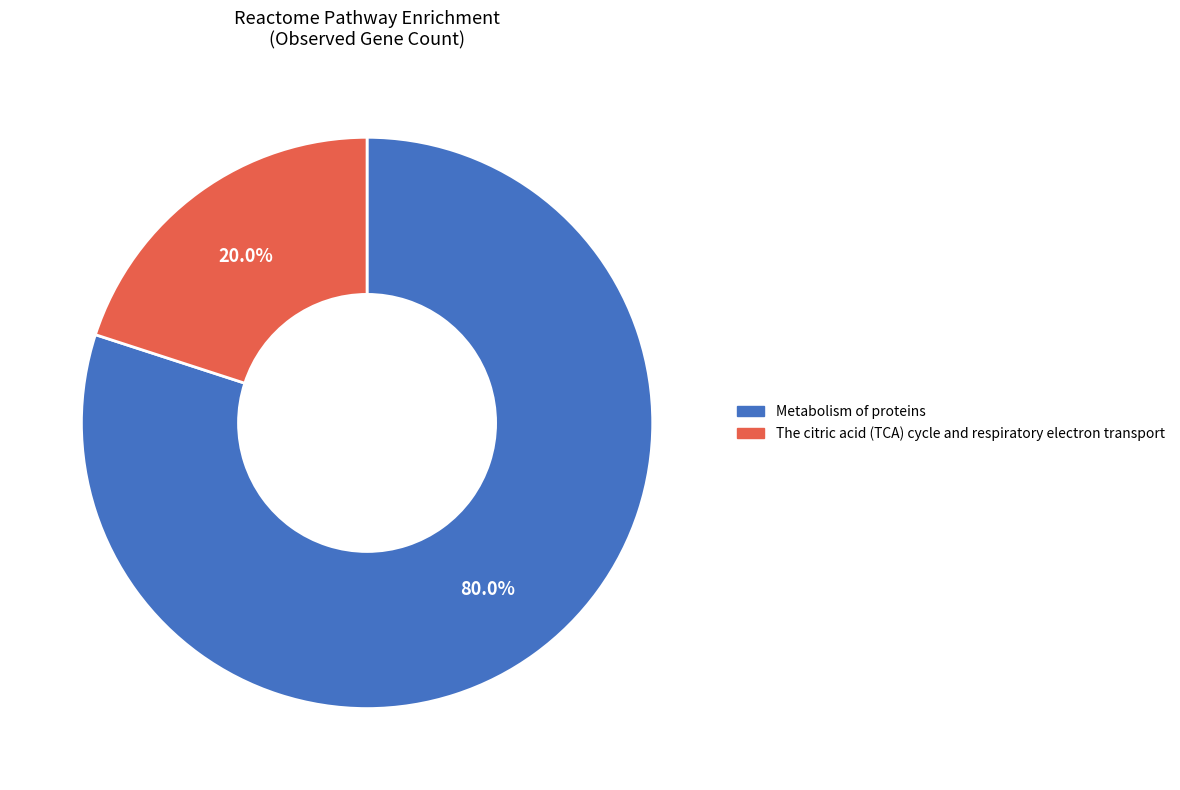

The The citric acid (TCA) cycle and respiratory electron transport slice represents 20% of the pie. True or false?

True